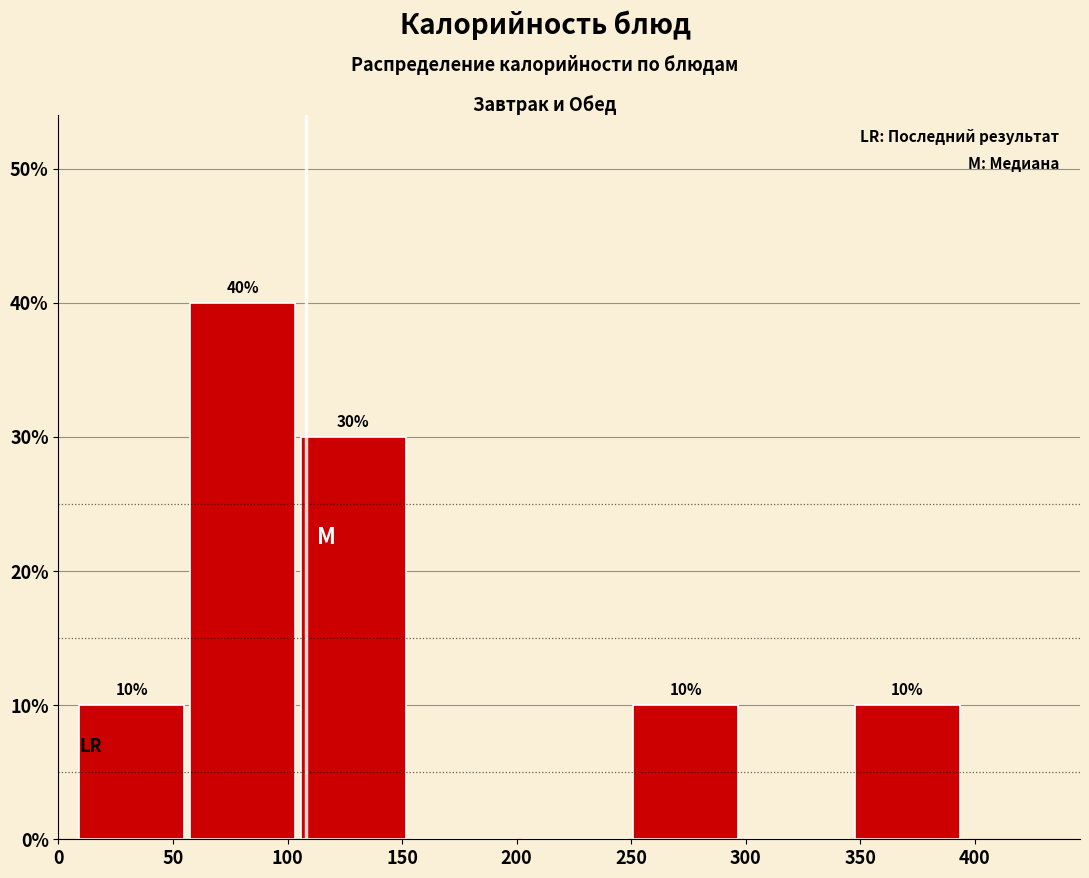

Which range on the x-axis has the tallest bar?

55 to 105